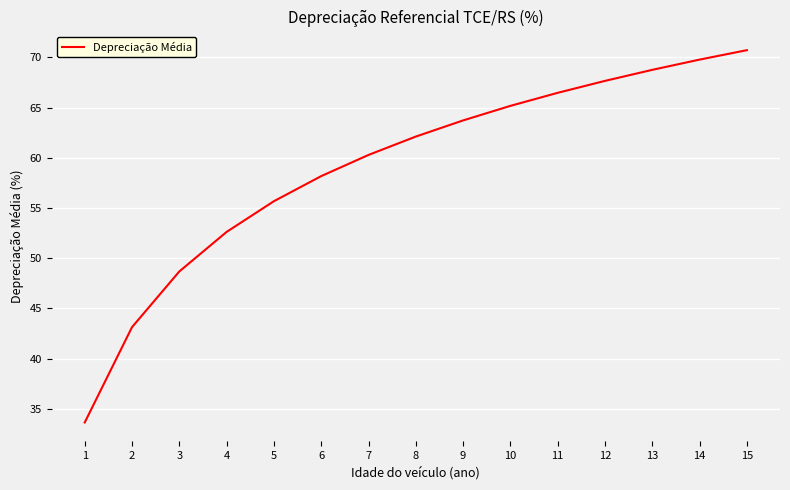

Reading right to left, what are all the values shown in this chart?

70.7	69.8	68.8	67.7	66.5	65.2	63.7	62.1	60.3	58.2	55.7	52.6	48.7	43.1	33.6